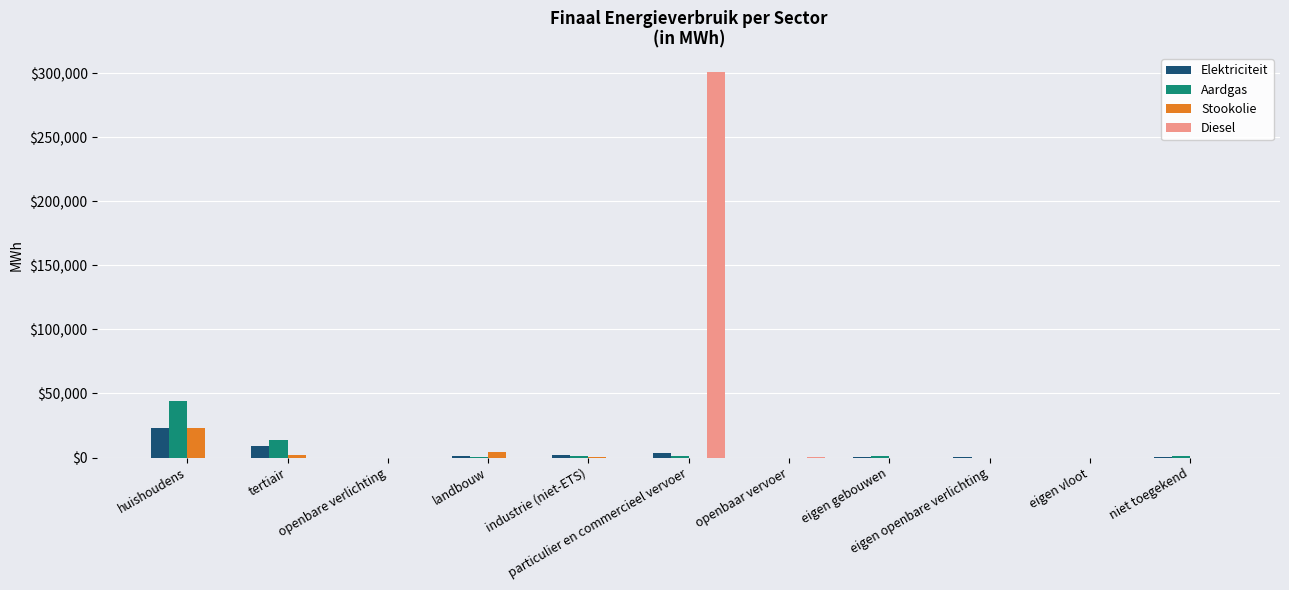

What is the sum of the Stookolie values at landbouw and tertiair?

6120.3